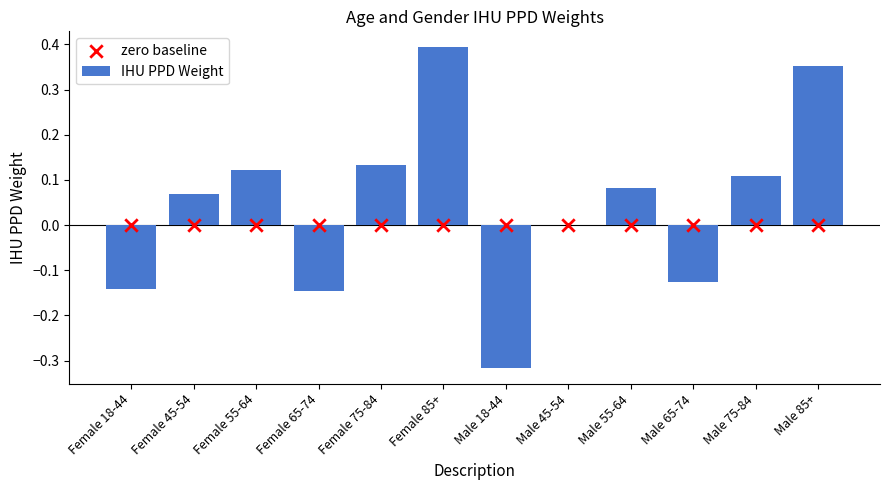

What are all the series names shown in the legend?

IHU PPD Weight, zero baseline